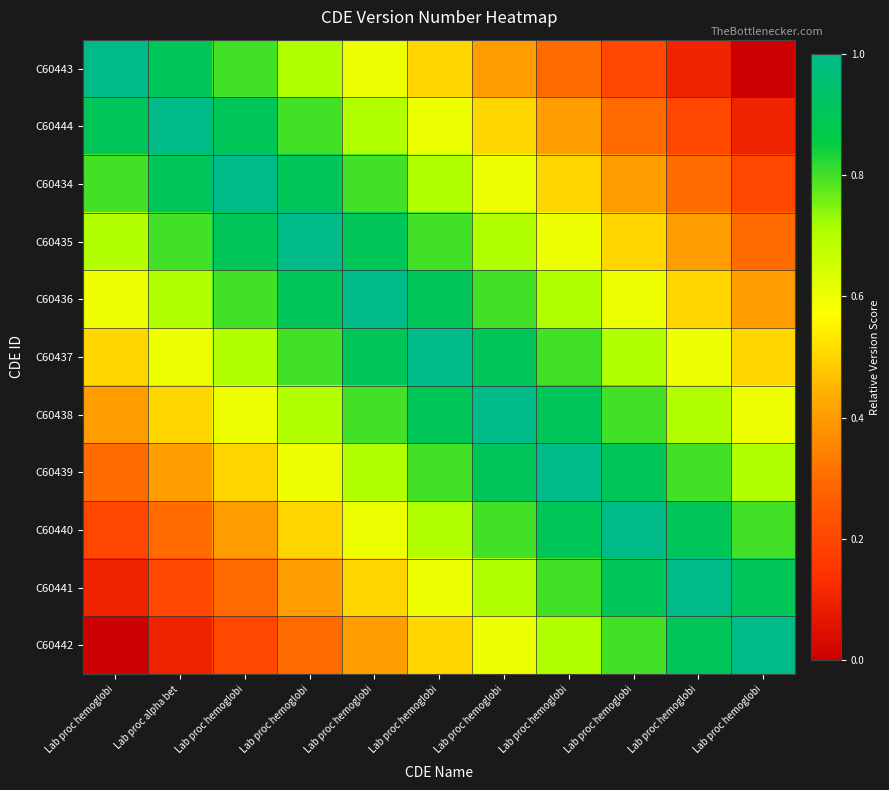

Rank the series by their maximum value, from lowest to highest.

C60443, C60444, C60434, C60435, C60436, C60437, C60438, C60439, C60440, C60441, C60442